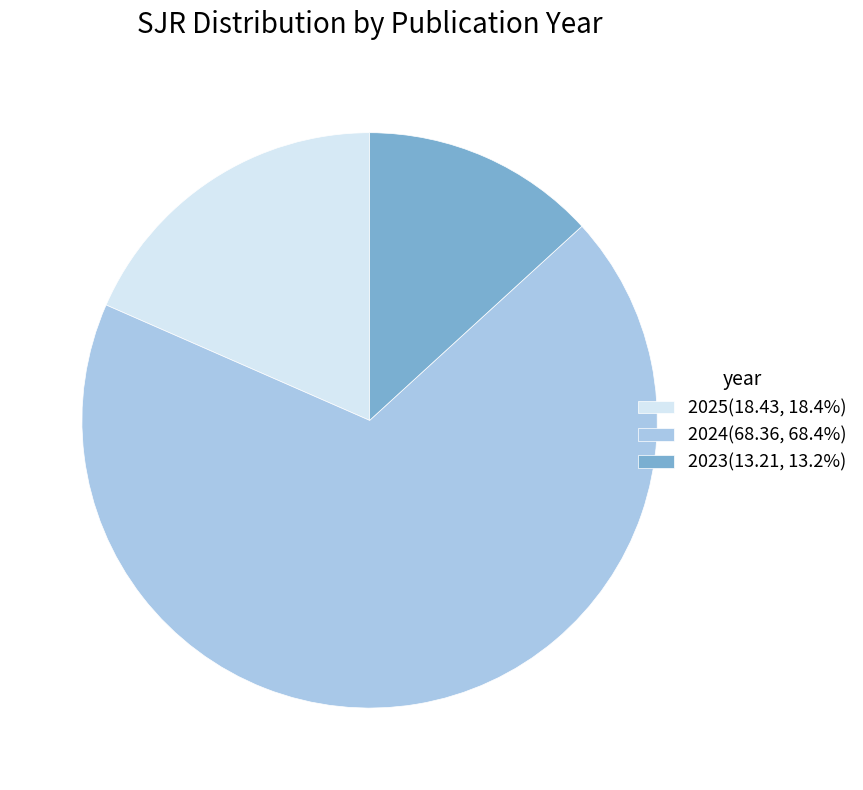

What is the ratio of the value at 2025(18.43, 18.4%) to the value at 2023(13.21, 13.2%)?

1.4